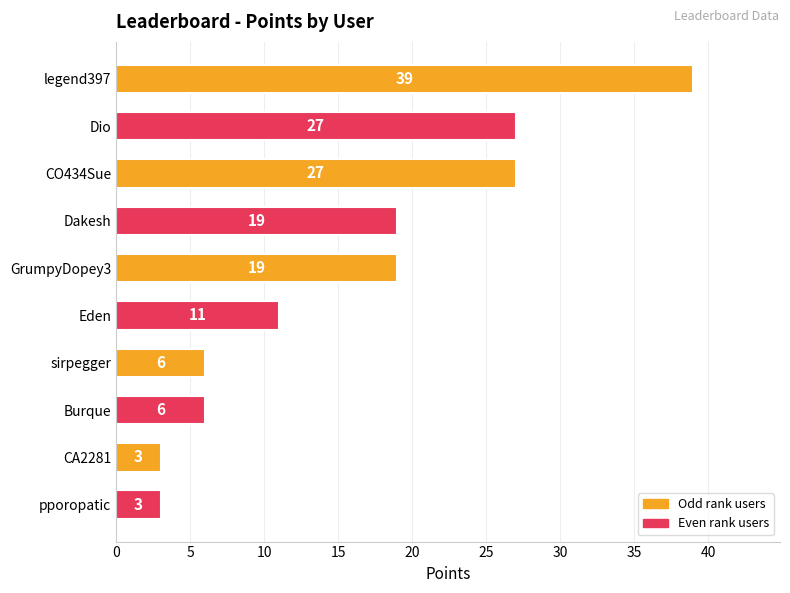

What is the maximum value shown in the chart?

39